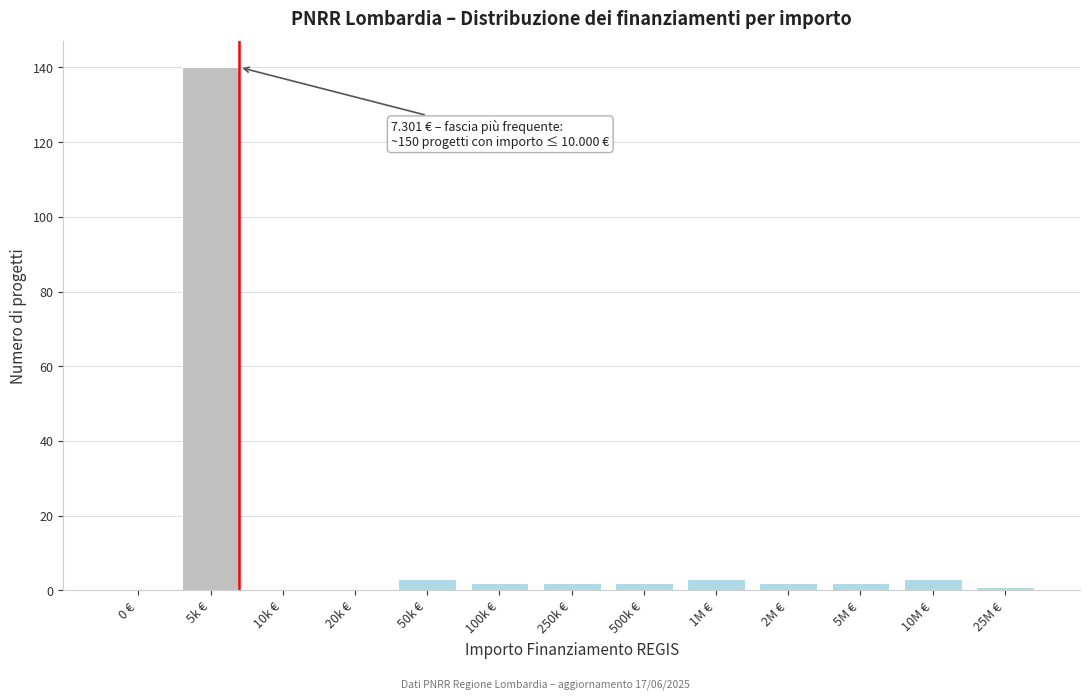

Reading left to right, transcribe all the data shown in this chart.

0 €=0	5k €=140	10k €=0	20k €=0	50k €=3	100k €=2	250k €=2	500k €=2	1M €=3	2M €=2	5M €=2	10M €=3	25M €=1